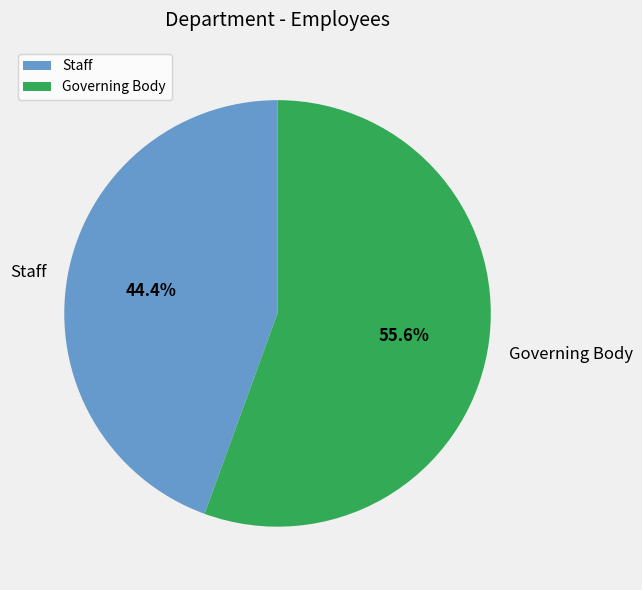

Which has a higher value, Staff or Governing Body?

Governing Body